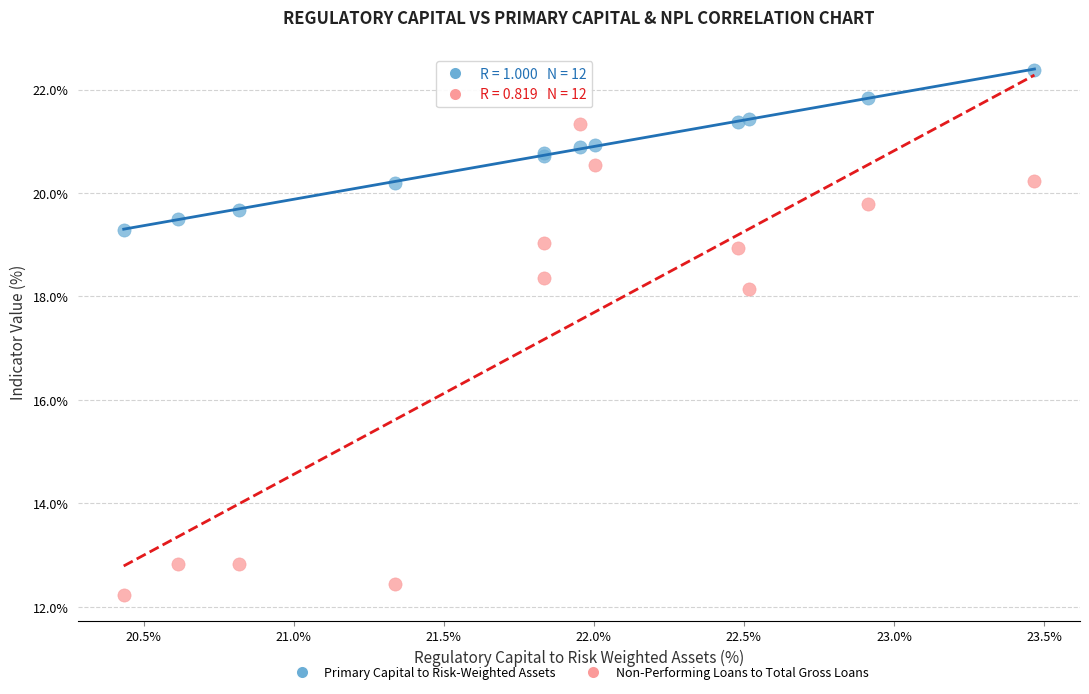

Which series contains the lowest Y value?

Non-Performing Loans to Total Gross Loans